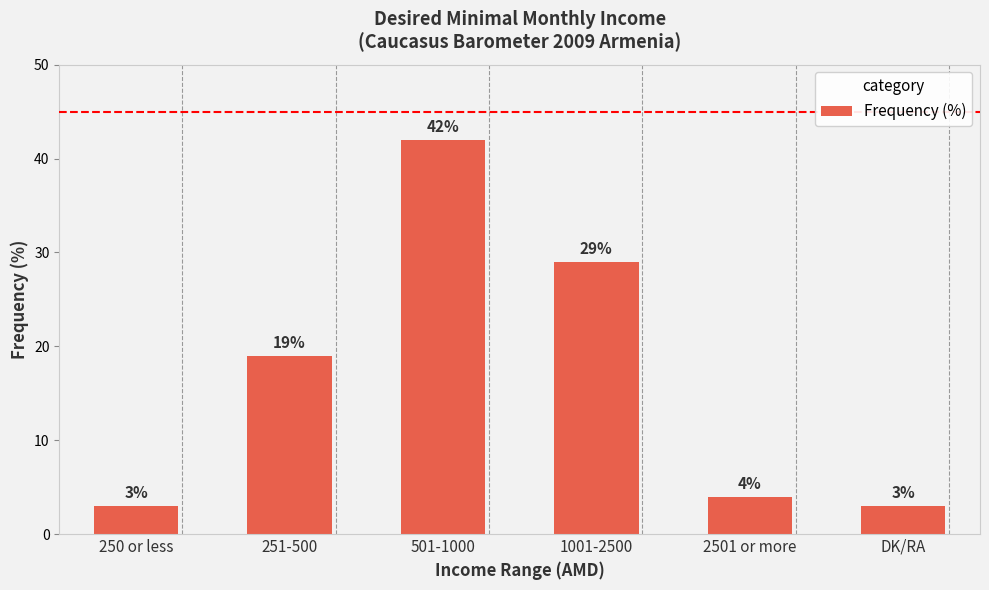

The value at 2501 or more is 7. True or false?

False